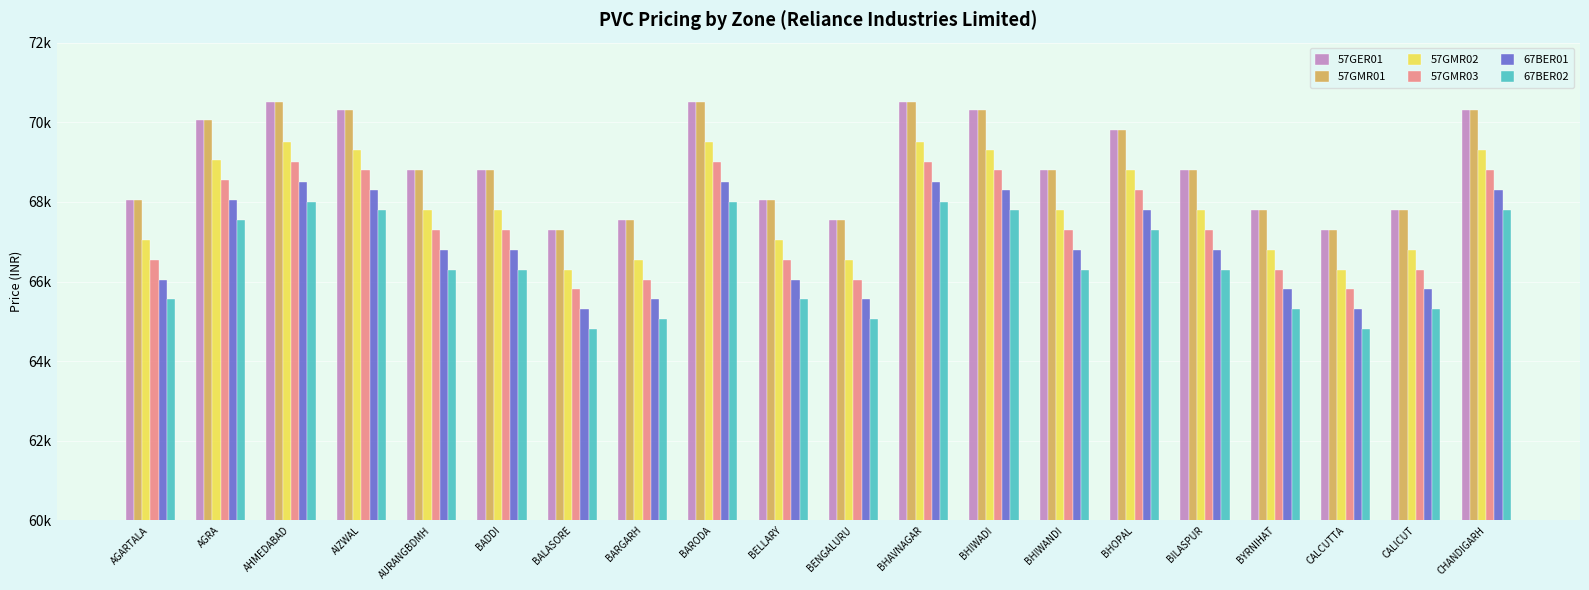

What is the label of the 7th bar from the left?

BALASORE